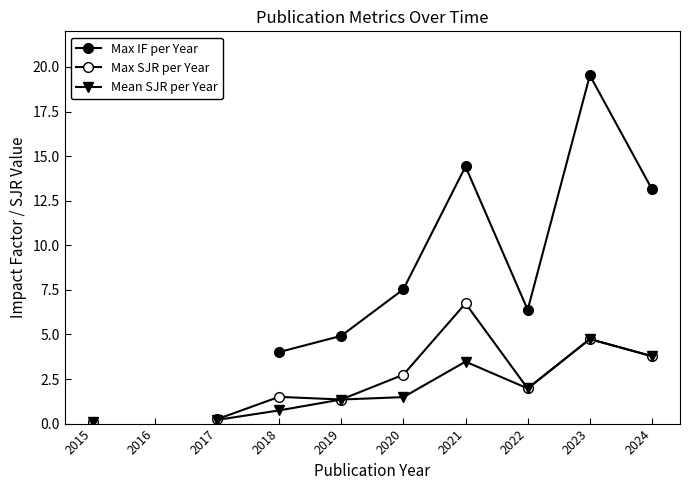

True or false: Max IF per Year and Max SJR per Year intersect in this chart.

False